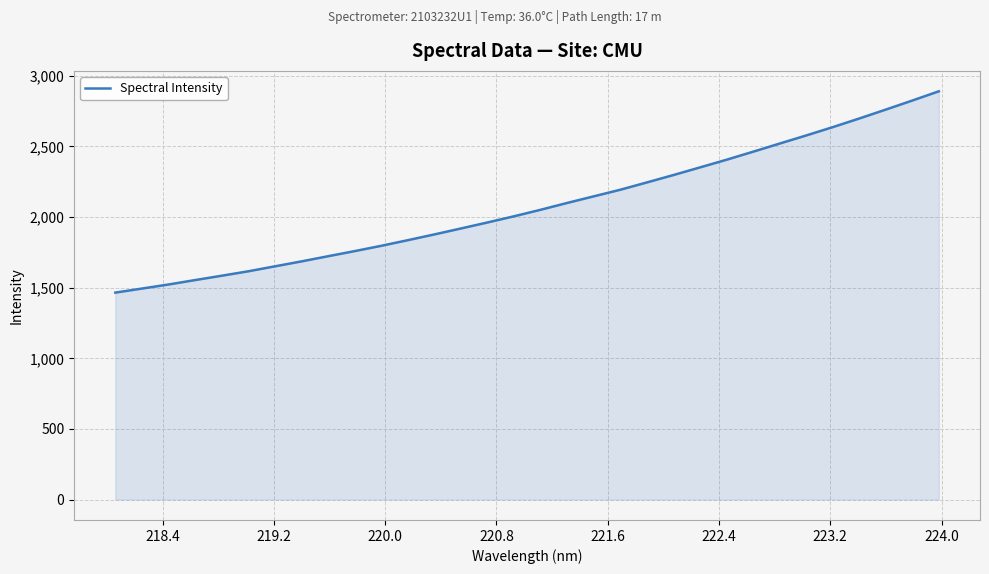

What is the smallest value displayed?

1465.4